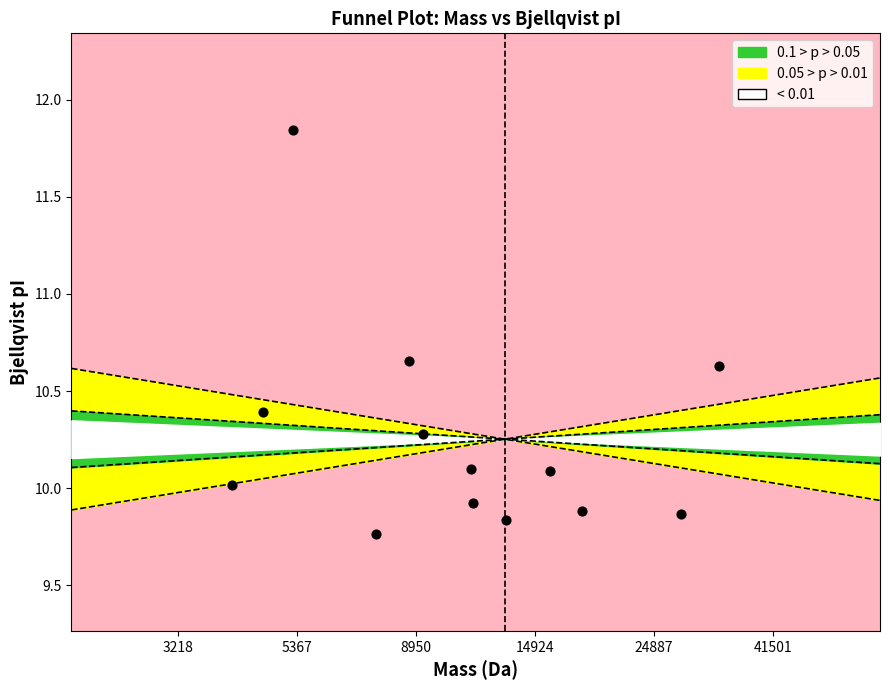

What is the range of Y values (max minus min)?

2.1